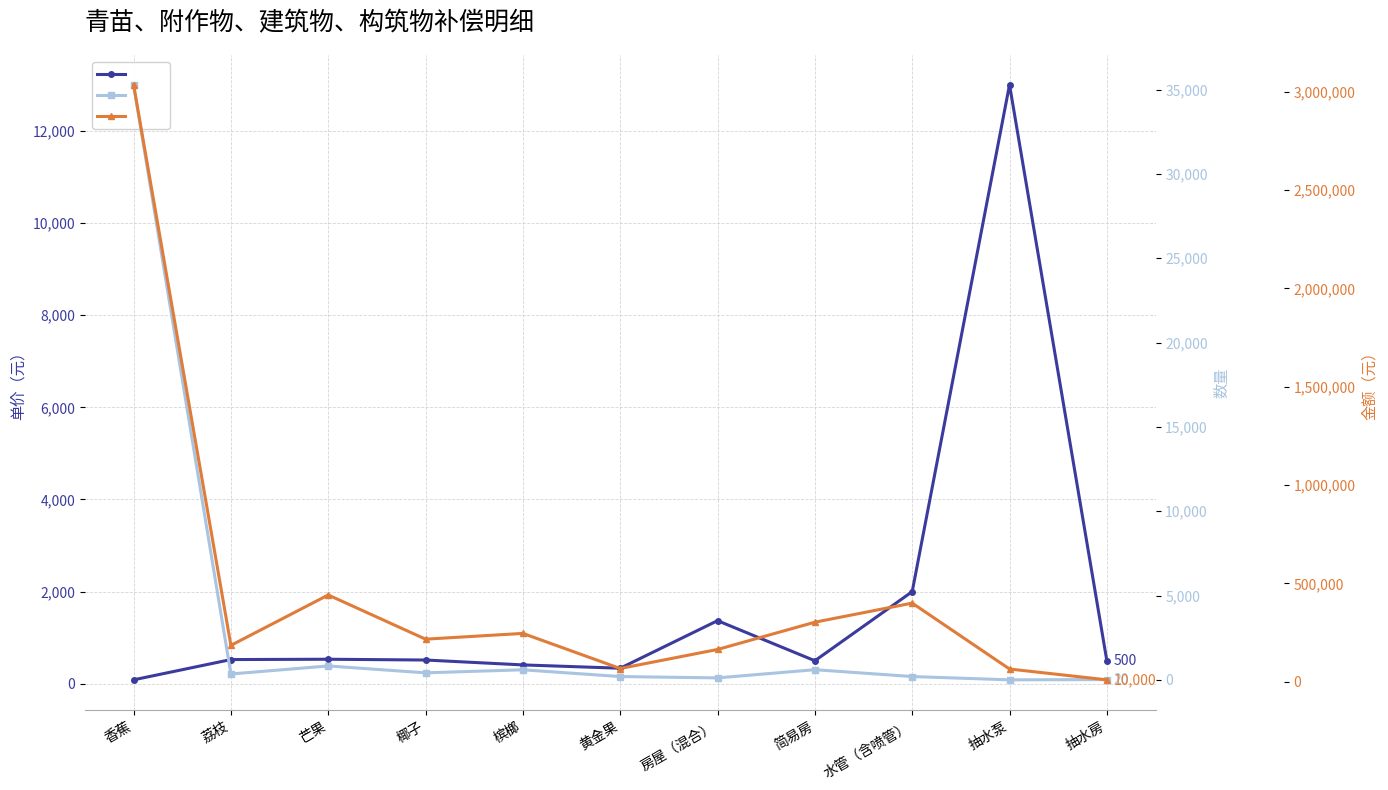

What is the label of the 4th point from the right?

简易房